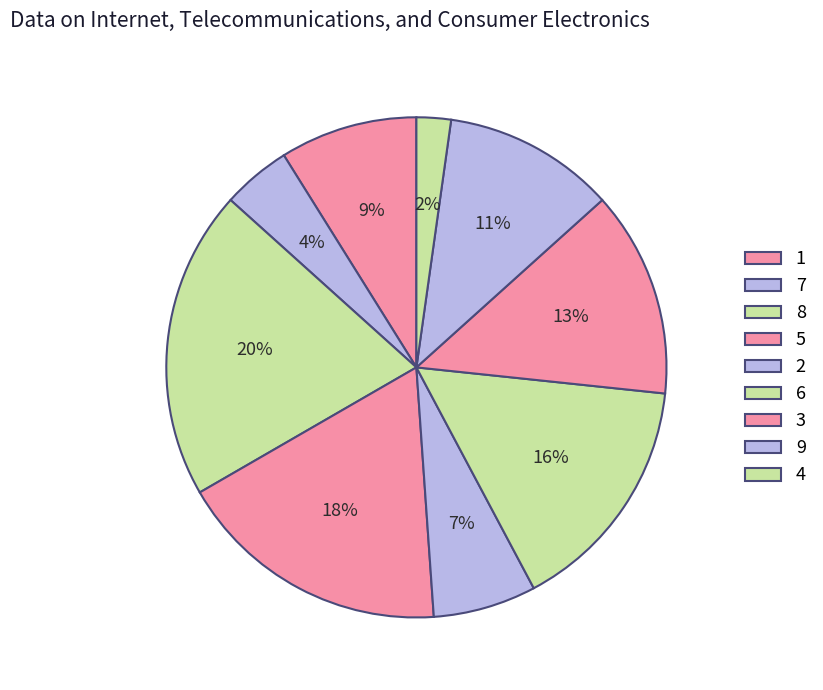

Is there any slice that represents more than half of the pie?

No